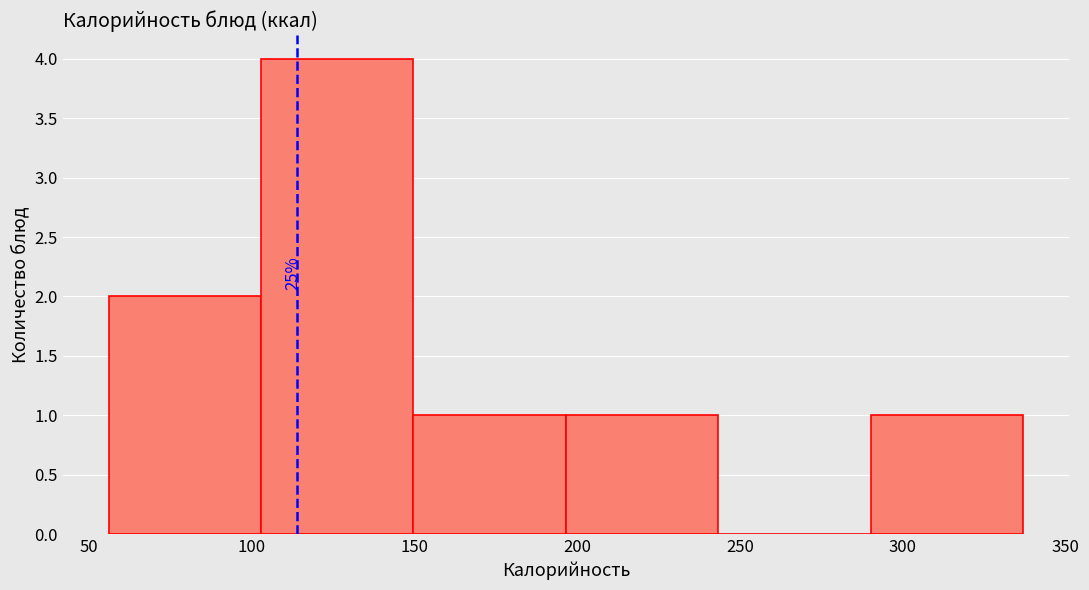

Over which range of the x-axis is the bar tallest?

105 to 150